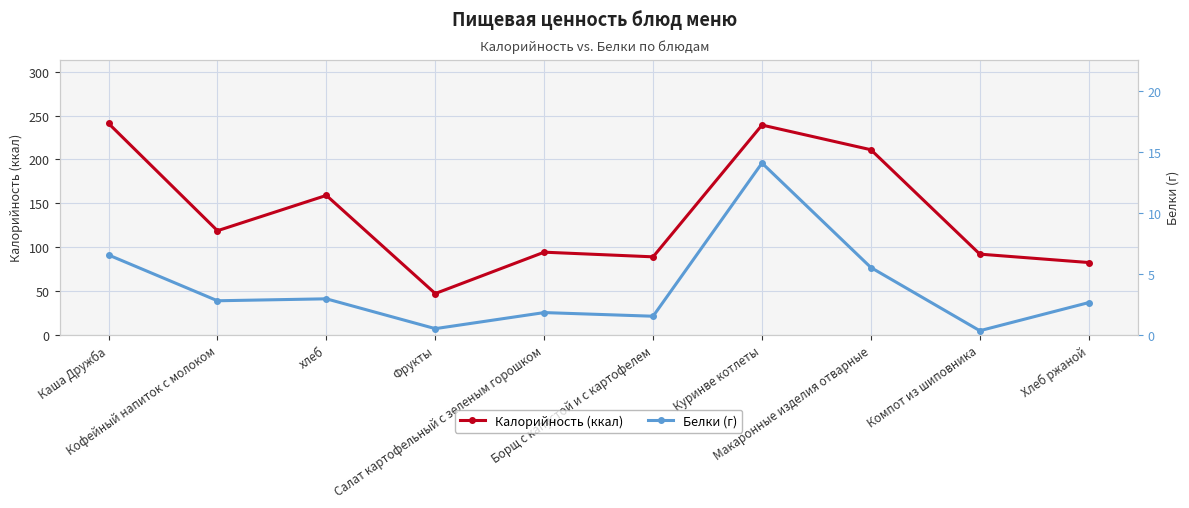

How many distinct data groups are displayed?

2